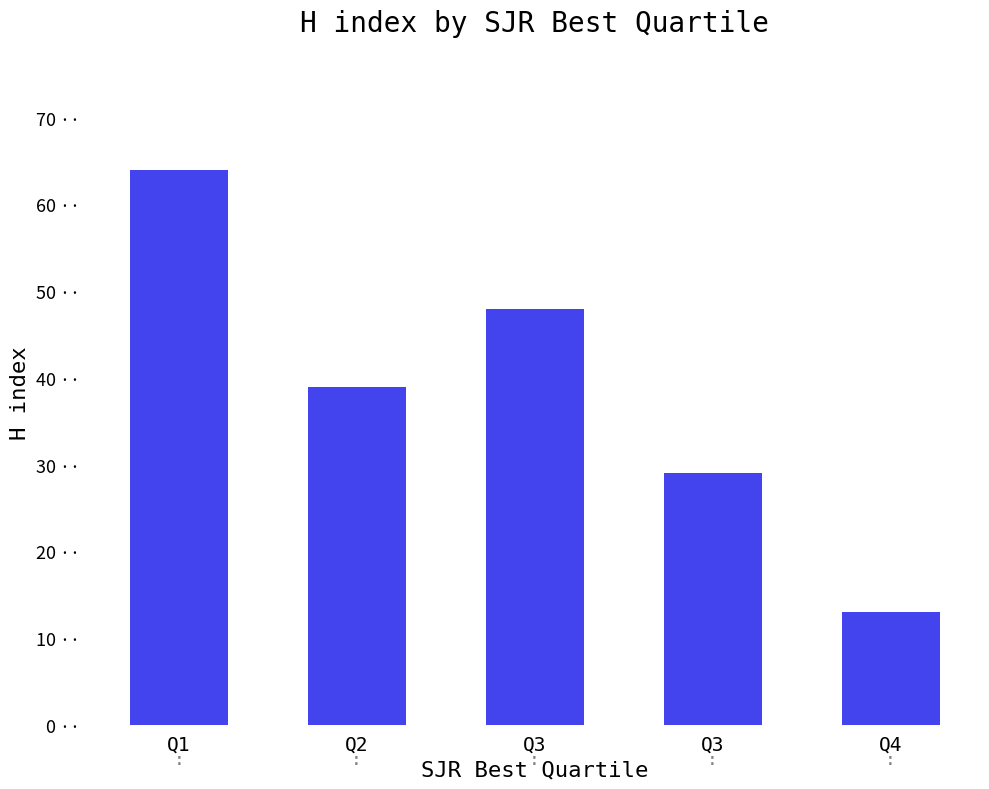

The chart shows a value of 7 at Q3. True or false?

False